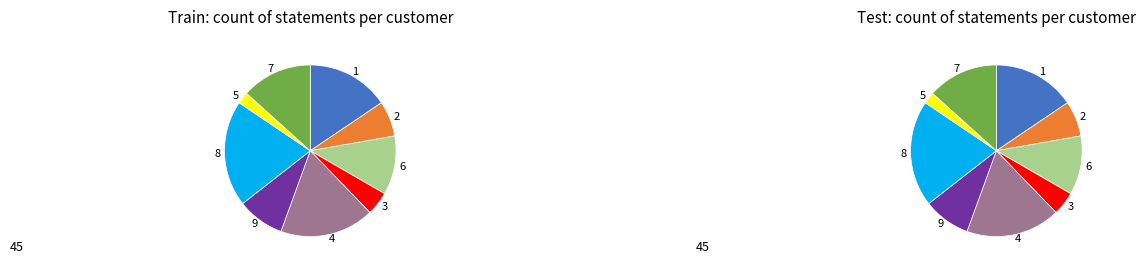

To the nearest percent, what is the difference between the 5 and 1 slice percentages?

13%